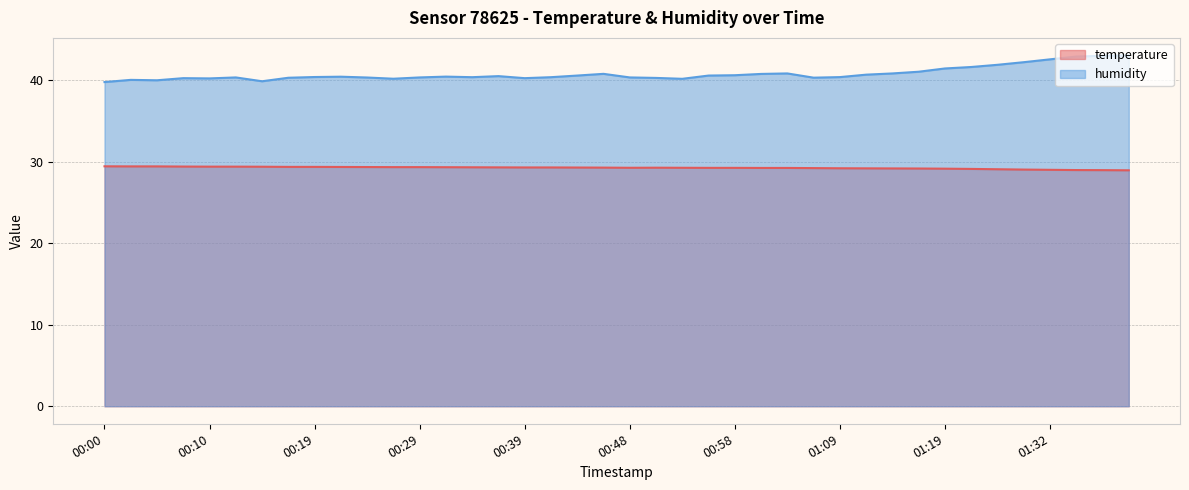

How many data points does each series have?

40